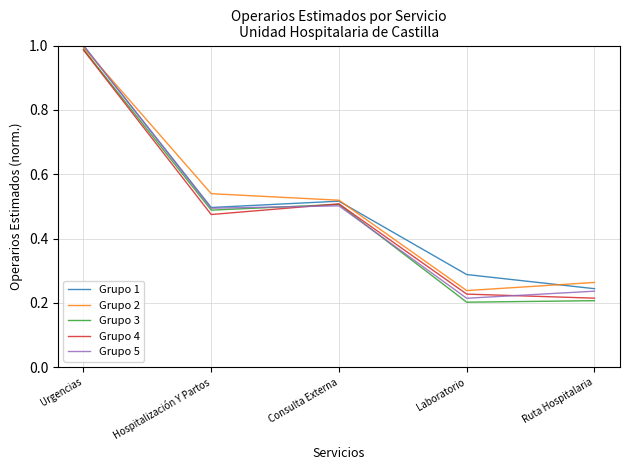

Which series has the largest range (max minus min)?

Grupo 3